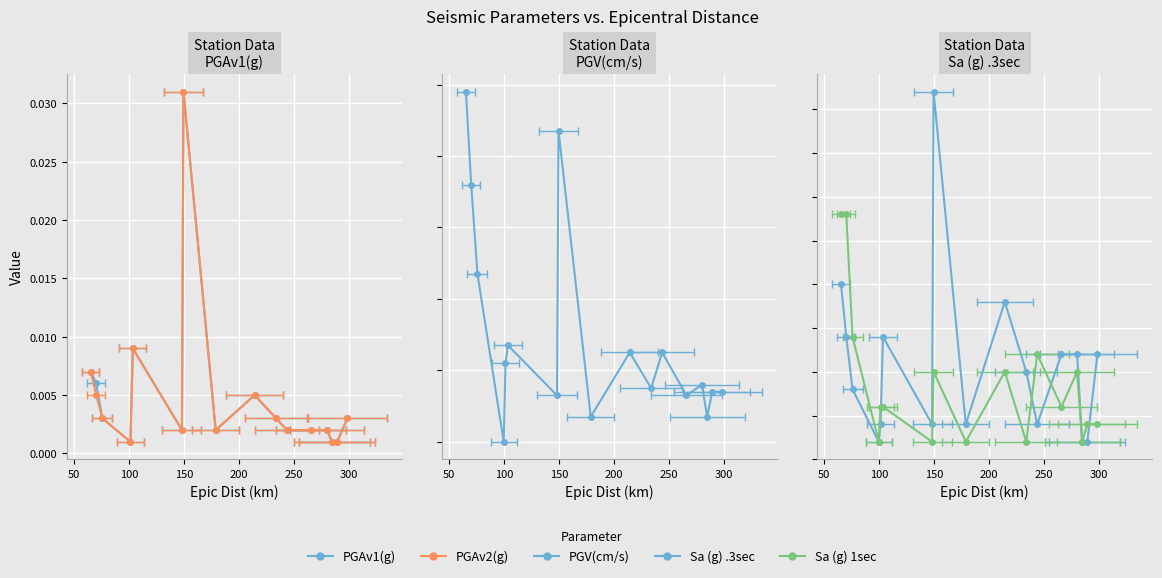

Rank the categories by PGV(cm/s) value from lowest to highest.

99.7, 178.9, 284.8, 148.2, 266.0, 289.5, 298.7, 233.9, 280.2, 101.3, 214.4, 243.9, 103.5, 75.8, 70.1, 149.6, 65.3